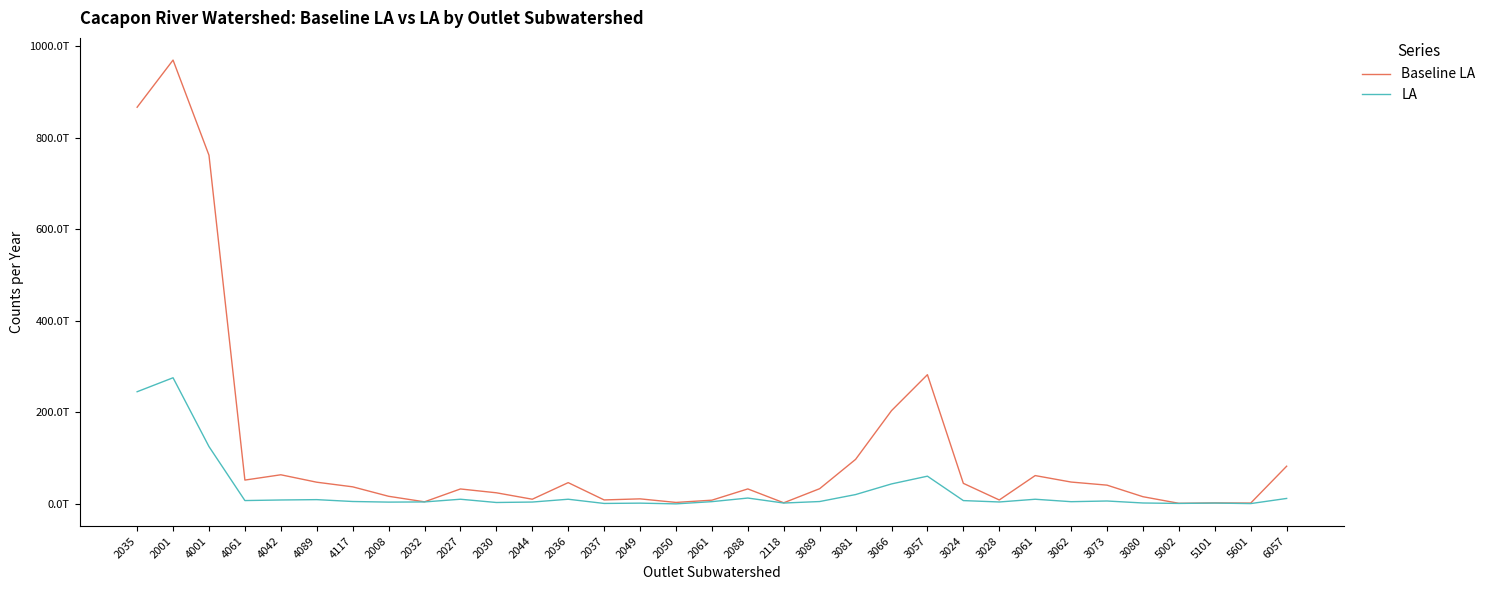

What are all the series names shown in the legend?

Baseline LA, LA